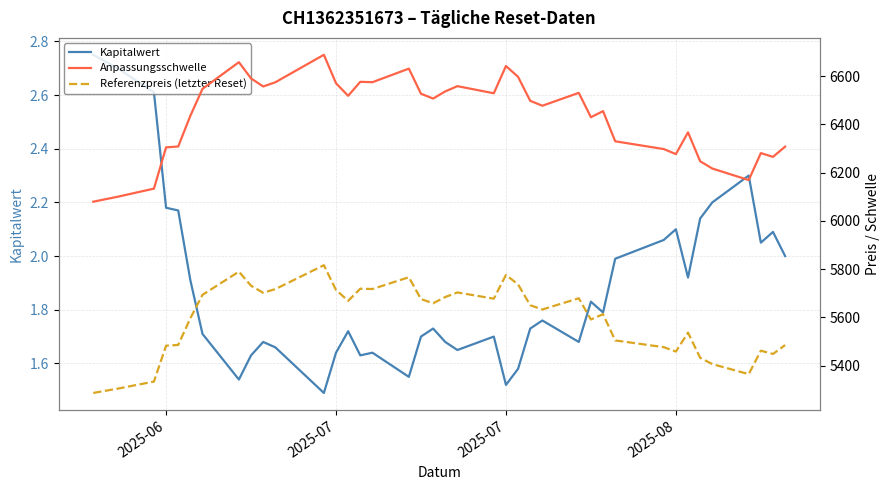

What is the label of the 39th point from the right?

2025-06